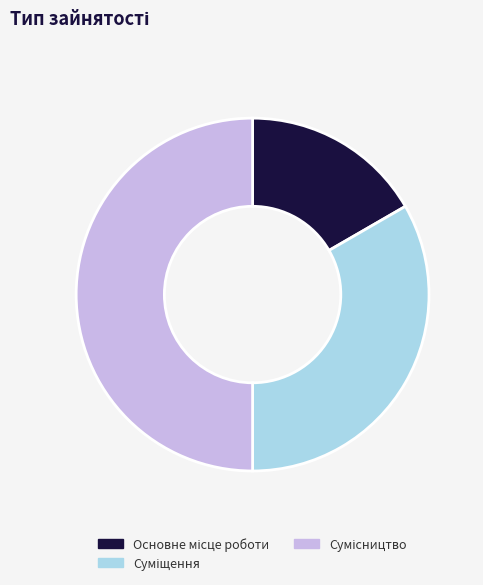

To the nearest percent, what percentage of the pie is Основне місце роботи?

17%